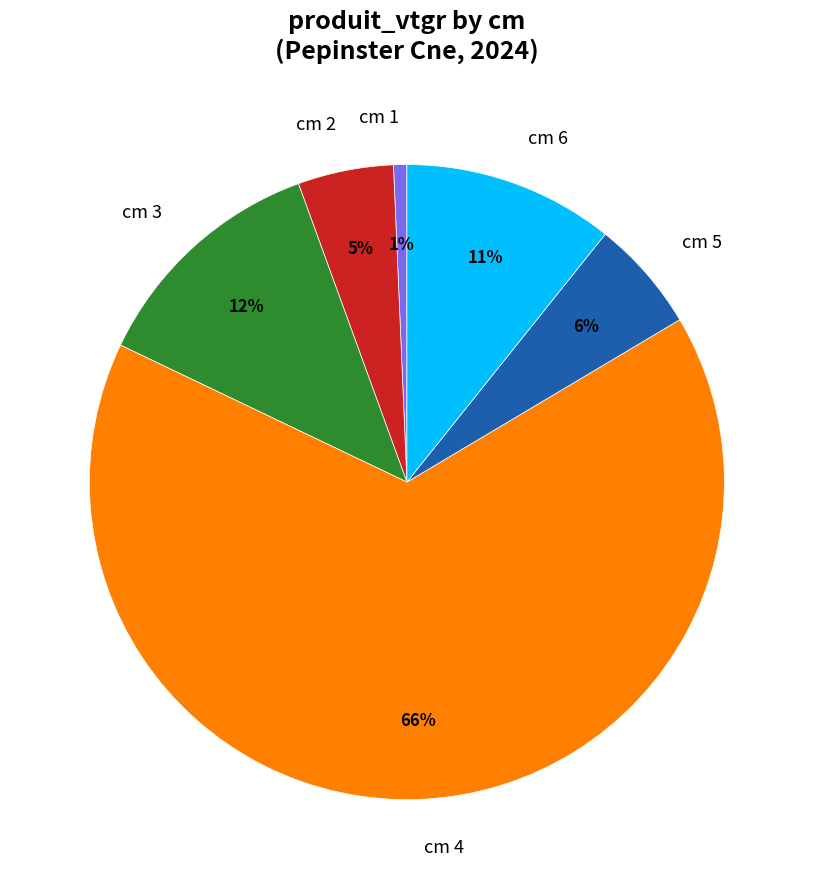

Which category has the biggest portion of the pie?

cm 4